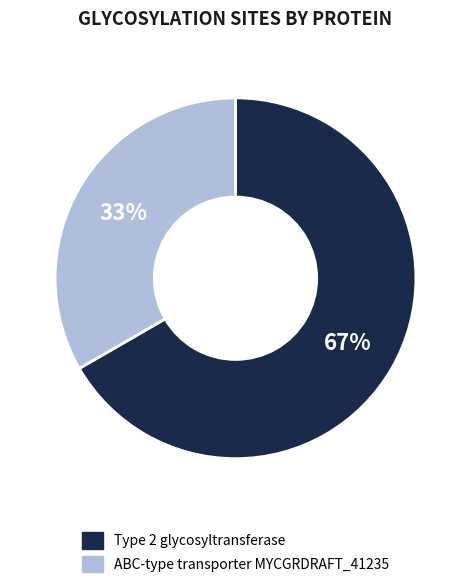

Count the number of slices in the pie.

2